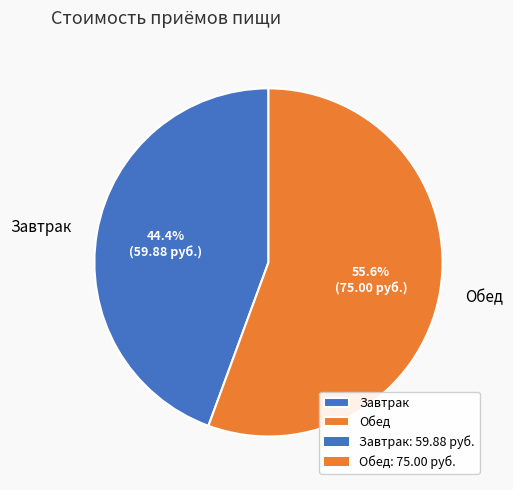

Which slice is the smallest?

Завтрак